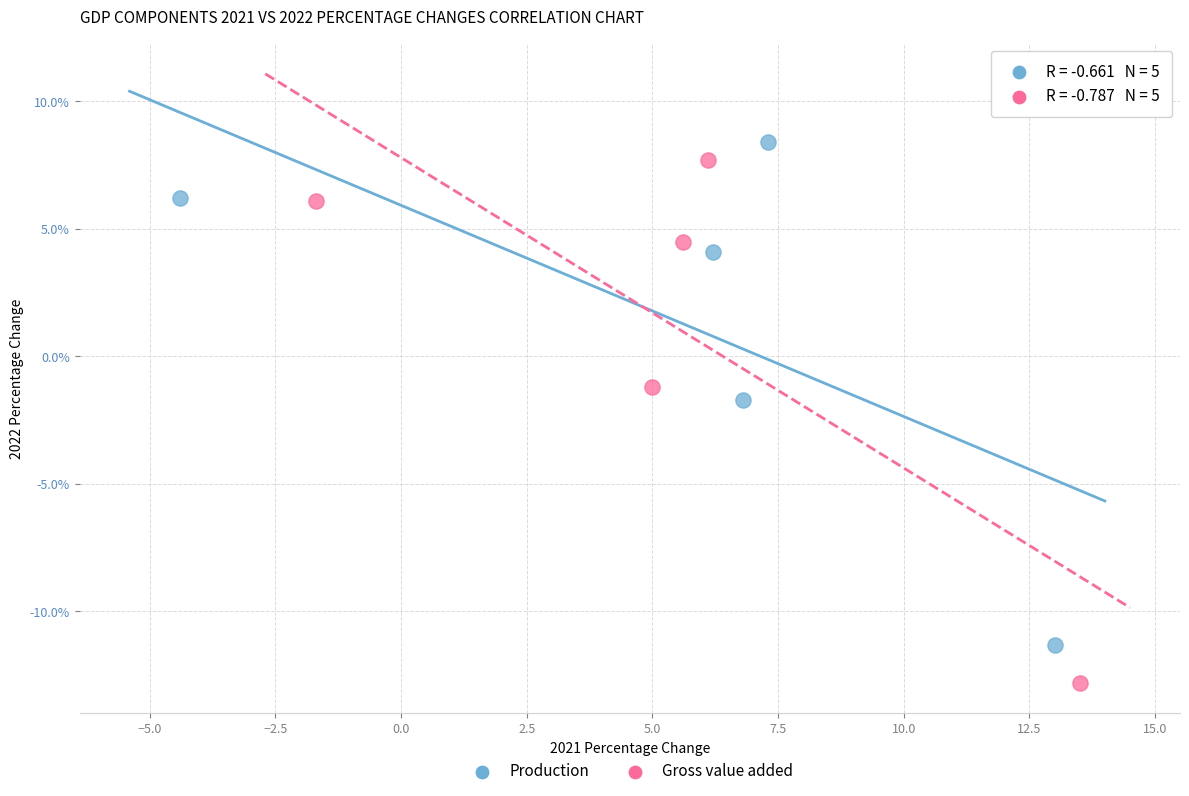

Which series has the largest Y range (max minus min)?

Gross value added